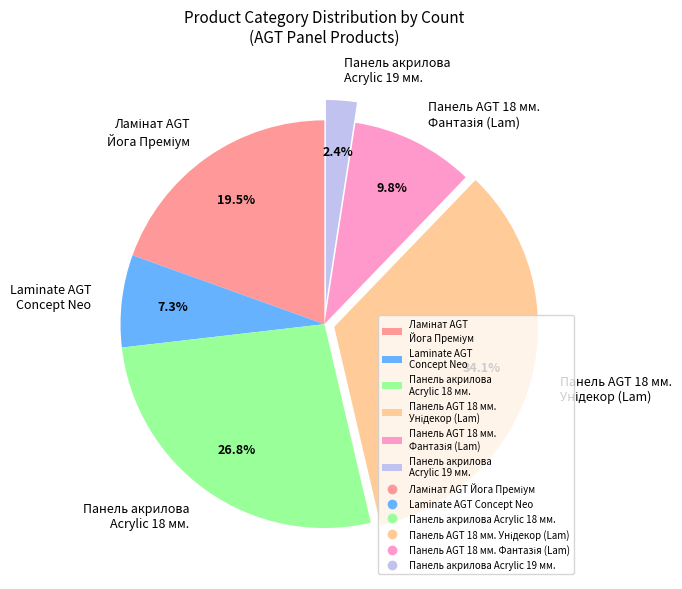

Between Панель акрилова Acrylic 18 мм. and Laminate AGT Concept Neo, which is larger?

Панель акрилова Acrylic 18 мм.